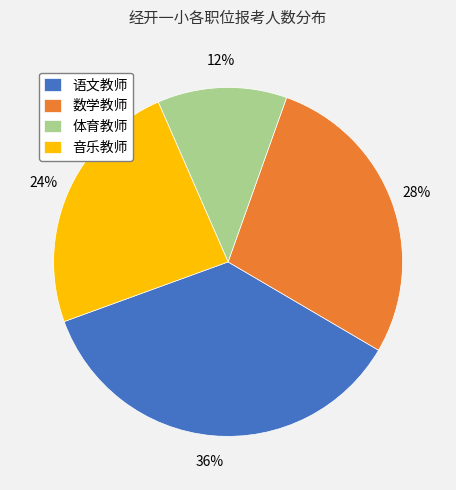

What is the ratio of the value at 数学教师 to the value at 体育教师?

2.3